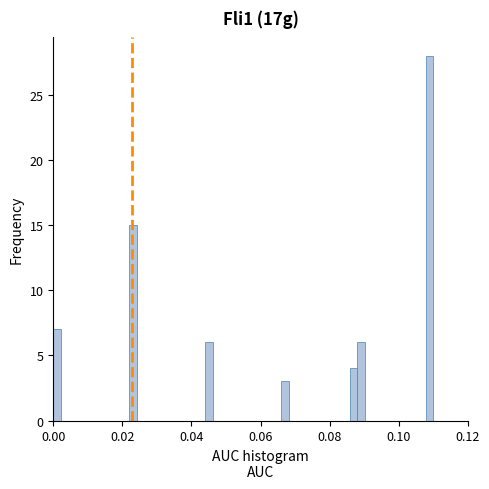

Read against the x-axis, roughly where is the centre of the tallest bar?

0.108